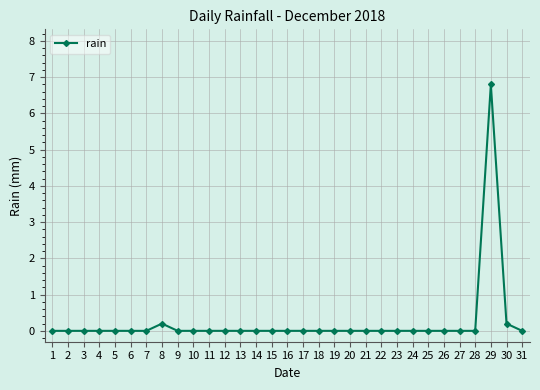

The value at 2 is 0.0. True or false?

True